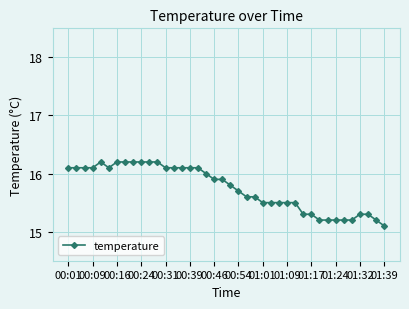

What is the minimum value shown in the chart?

15.1